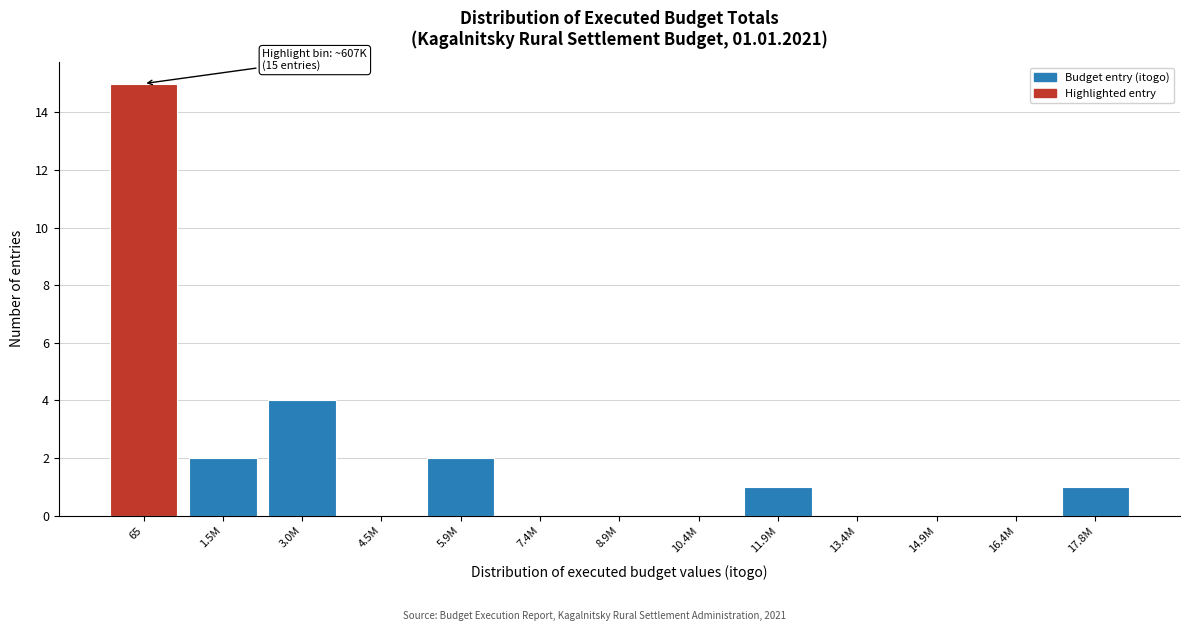

Reading left to right, extract all data points from this chart.

65=15	1.5M=2	3.0M=4	4.5M=0	5.9M=2	7.4M=0	8.9M=0	10.4M=0	11.9M=1	13.4M=0	14.9M=0	16.4M=0	17.8M=1